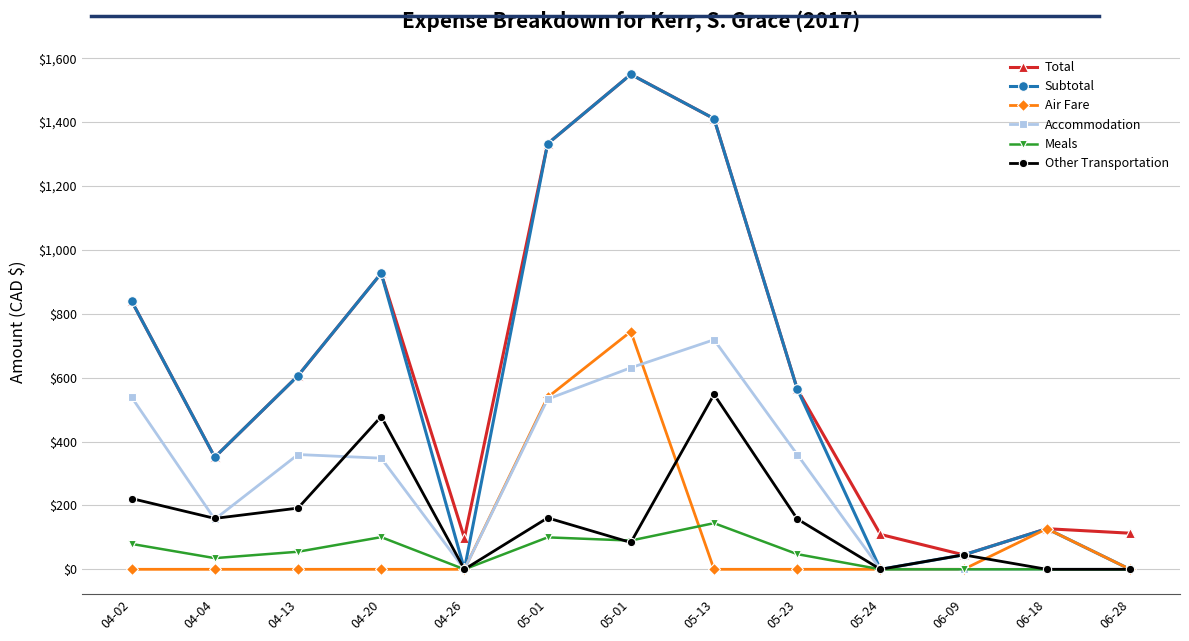

True or false: Total has a value of 1808.0 at 05-01.

False